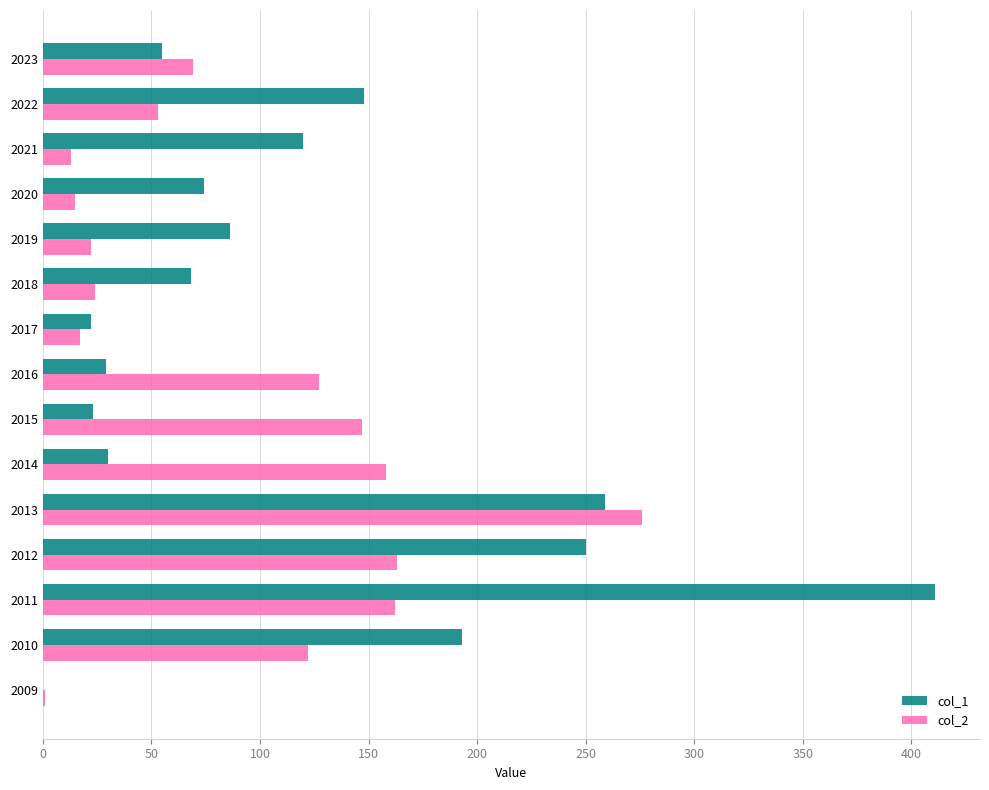

How many data points does each series have?

15